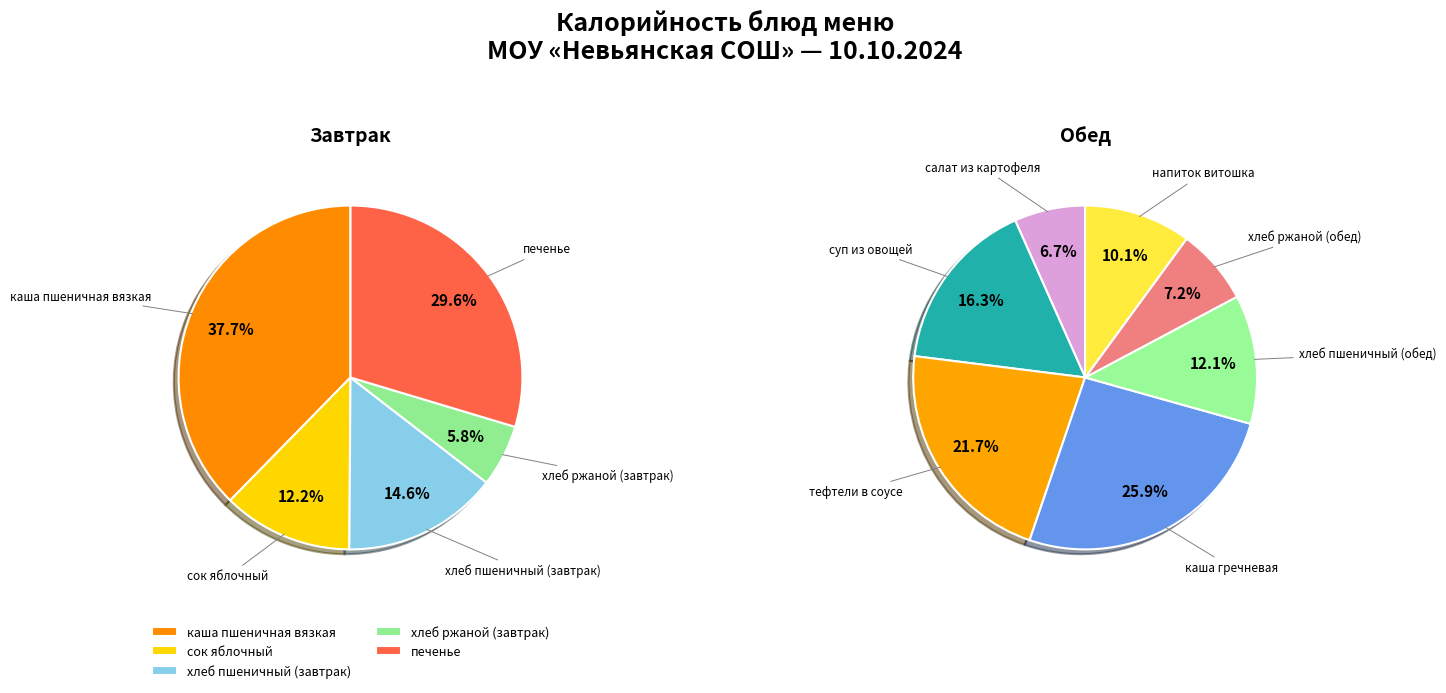

Is it true that хлеб пшеничный (обед) is 1% of the pie?

False